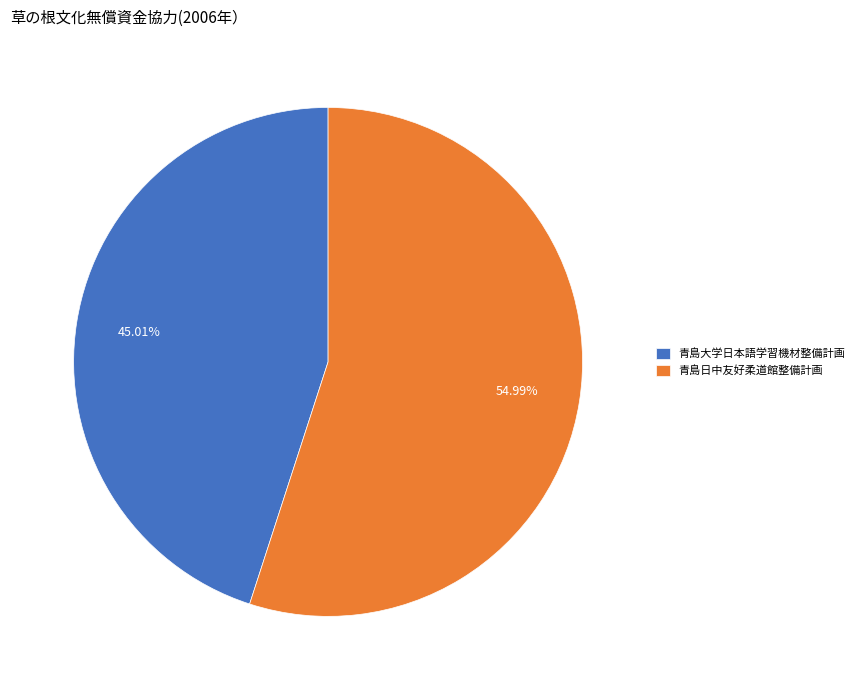

True or false: 青島大学日本語学習機材整備計画 accounts for 32% of the total.

False